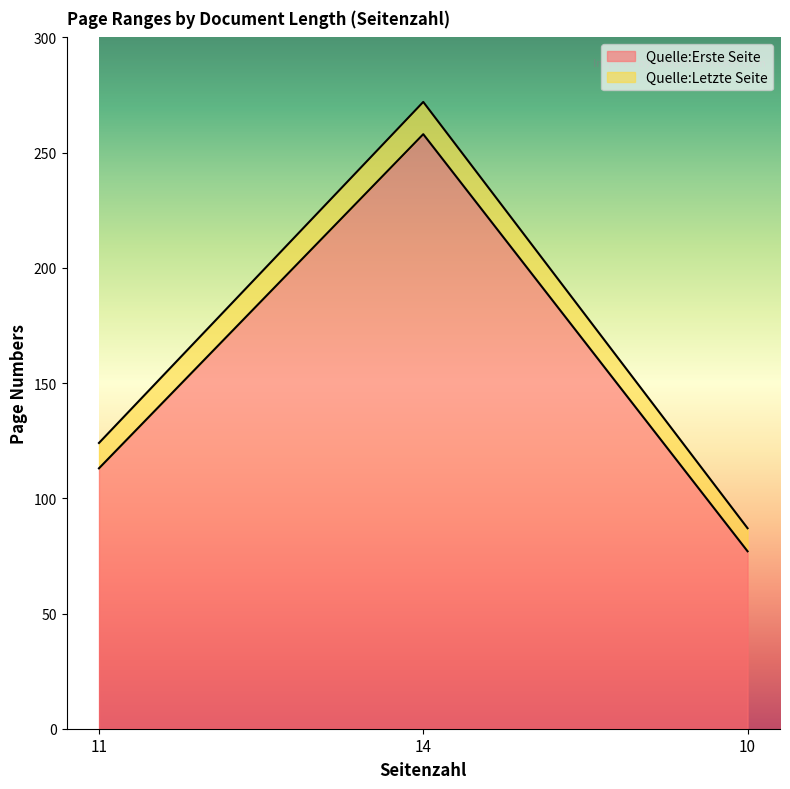

At which category is the sum across all series the highest?

14